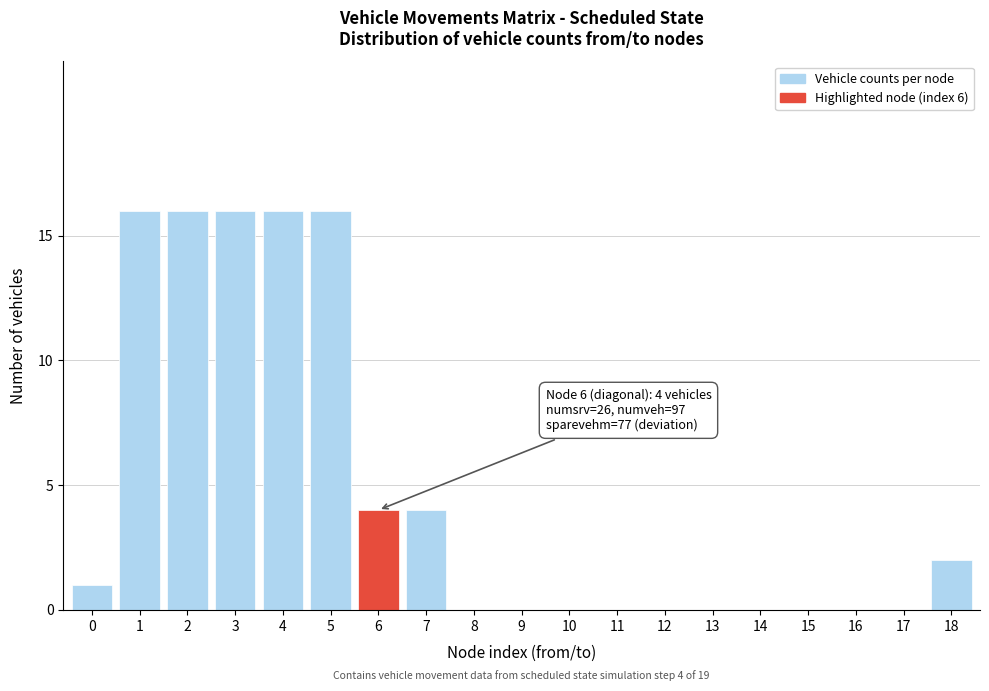

Reading left to right, transcribe all the data shown in this chart.

0=1	1=16	2=16	3=16	4=16	5=16	6=4	7=4	8=0	9=0	10=0	11=0	12=0	13=0	14=0	15=0	16=0	17=0	18=2